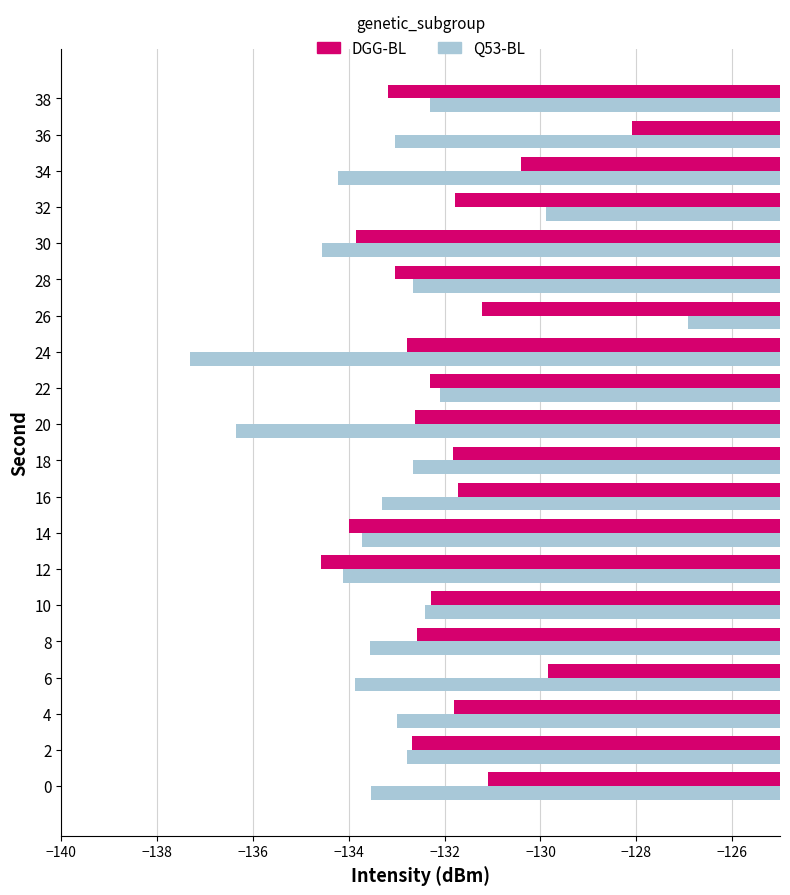

List the series in order of their peak value, highest first.

Q53-BL, DGG-BL